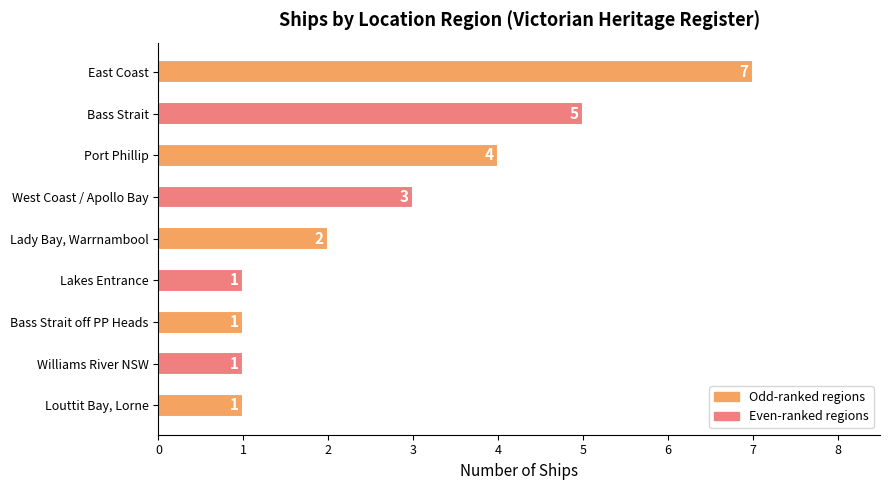

Is it true that the value at Bass Strait is 5?

True